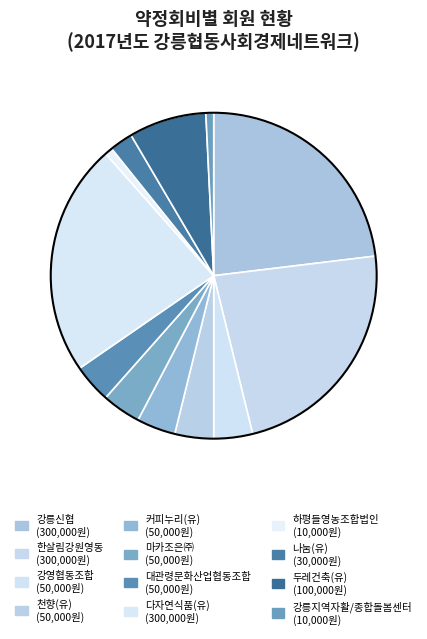

To the nearest percent, what is the average slice percentage?

8%